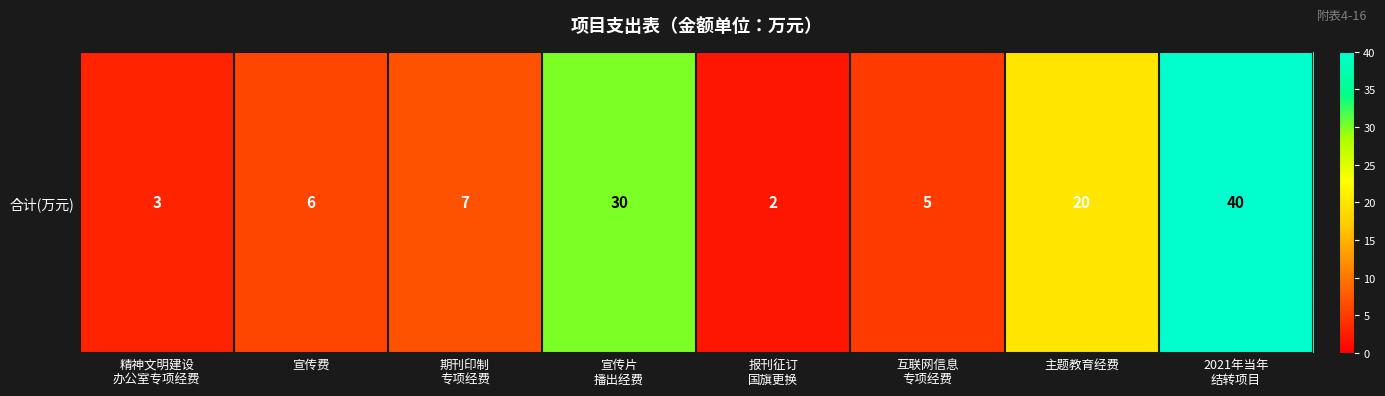

The value at 宣传片
播出经费 is 30. True or false?

True